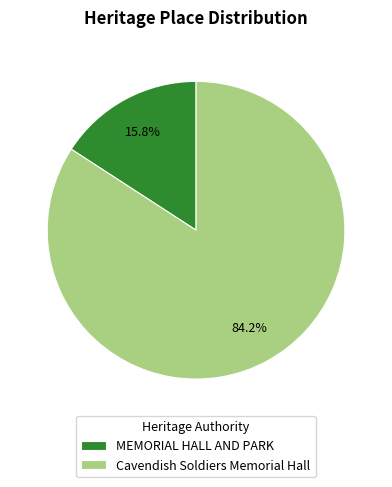

Between MEMORIAL HALL AND PARK and Cavendish Soldiers Memorial Hall, which is larger?

Cavendish Soldiers Memorial Hall